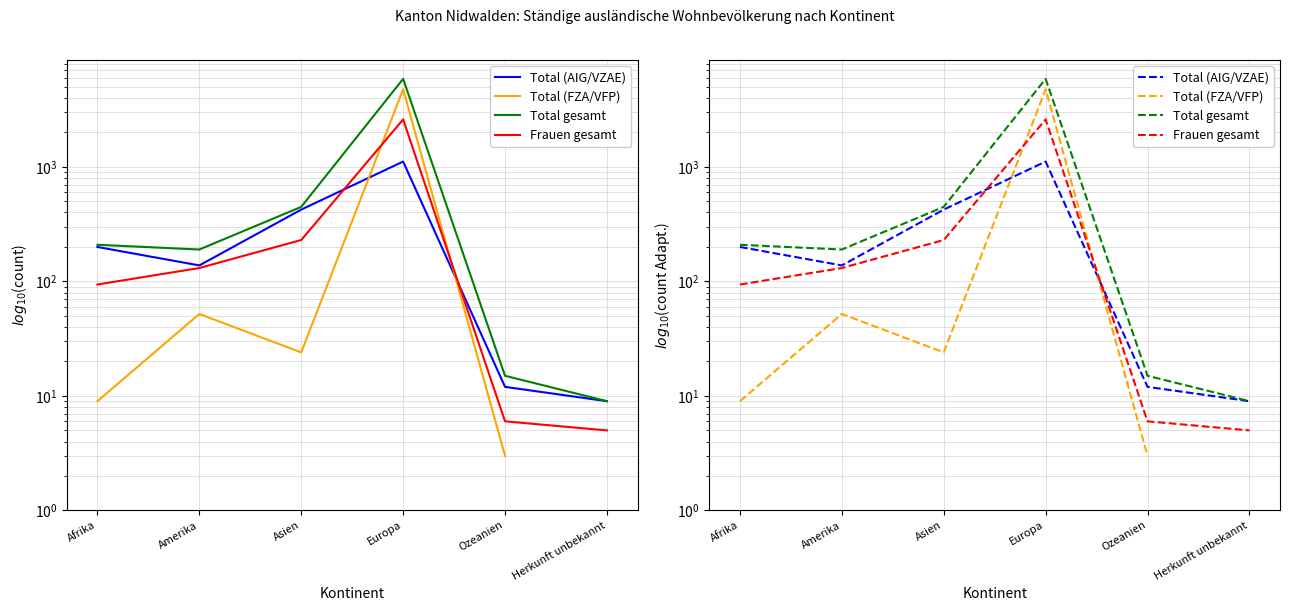

Which series has the largest range (max minus min)?

Total gesamt